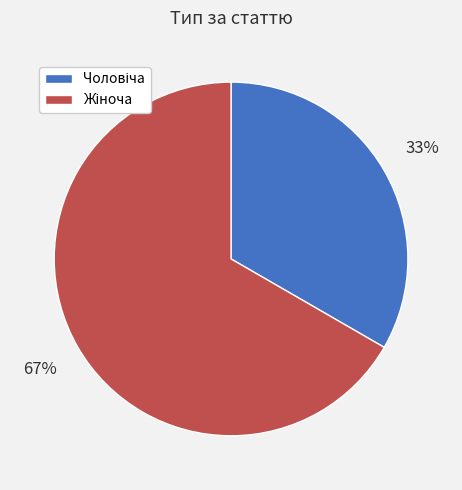

To the nearest percent, what is the average slice percentage?

50%